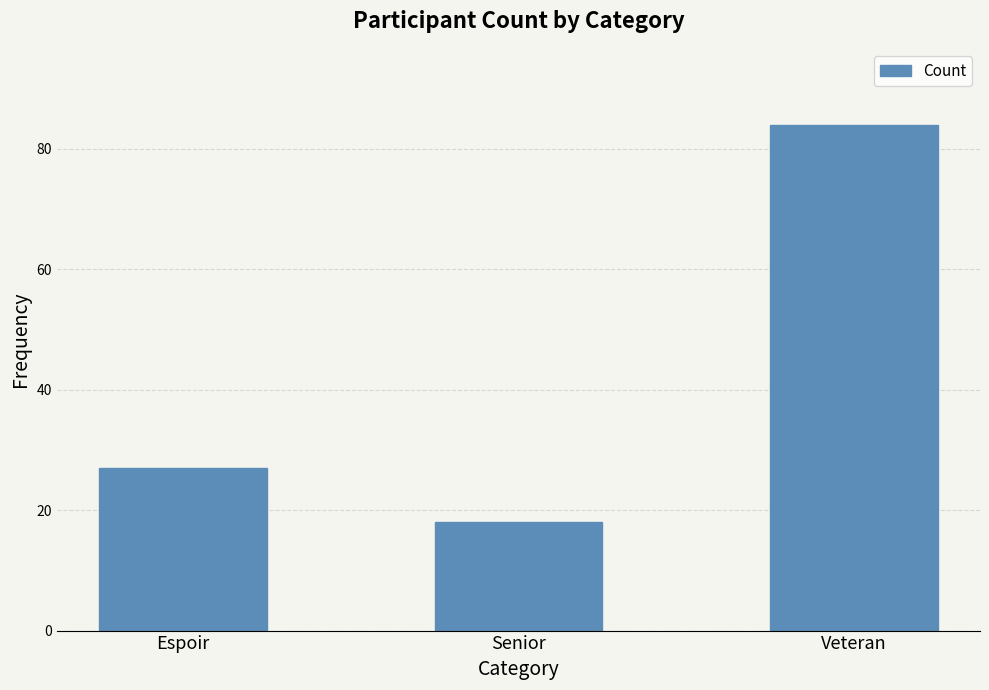

What is the approximate value at Senior?

18